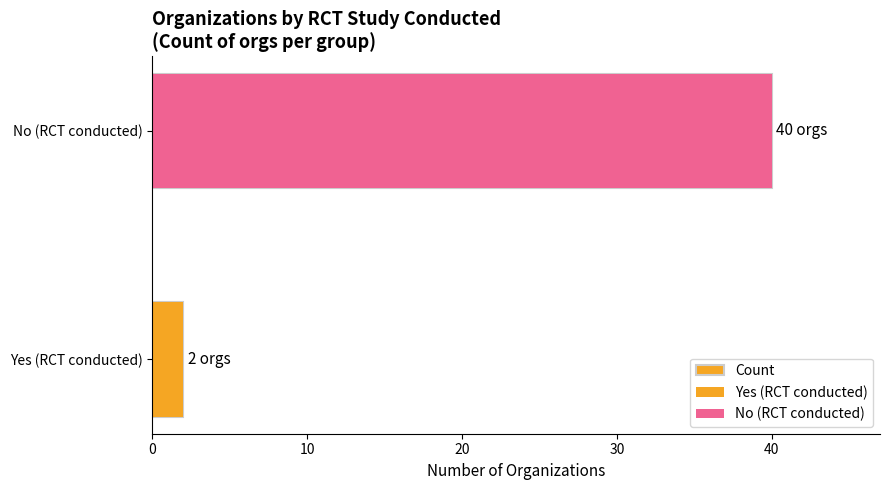

How many bars are there in total?

2